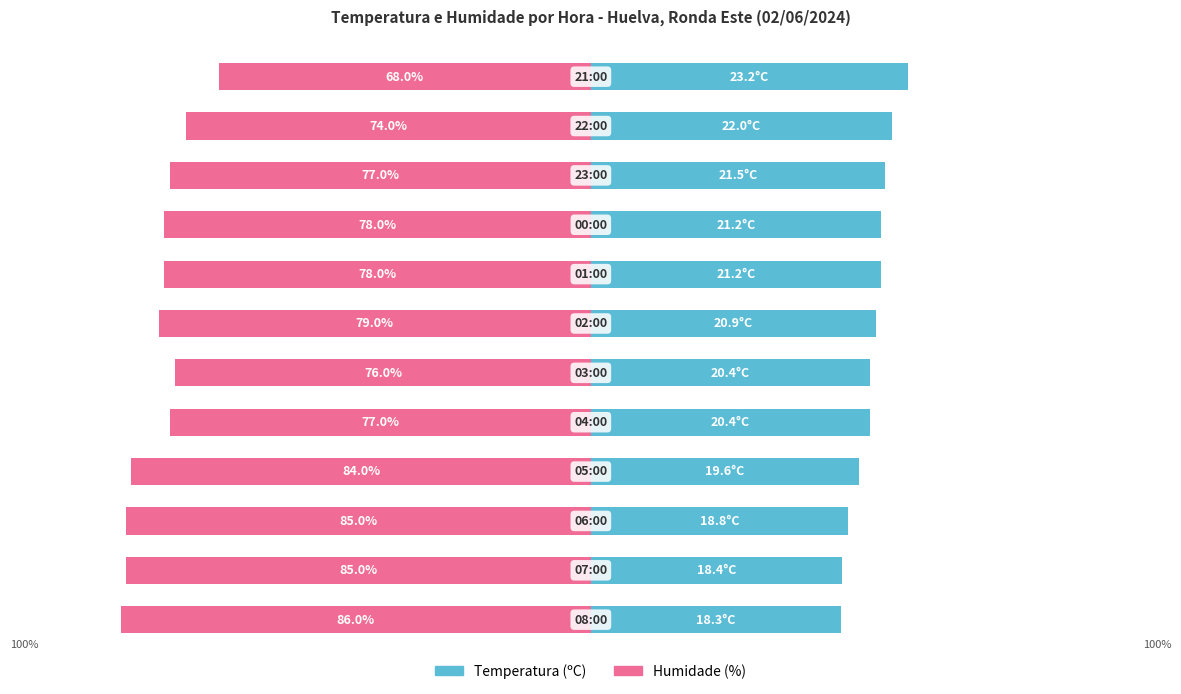

The Temperatura (ºC) series shows 27.0 at 2. True or false?

False